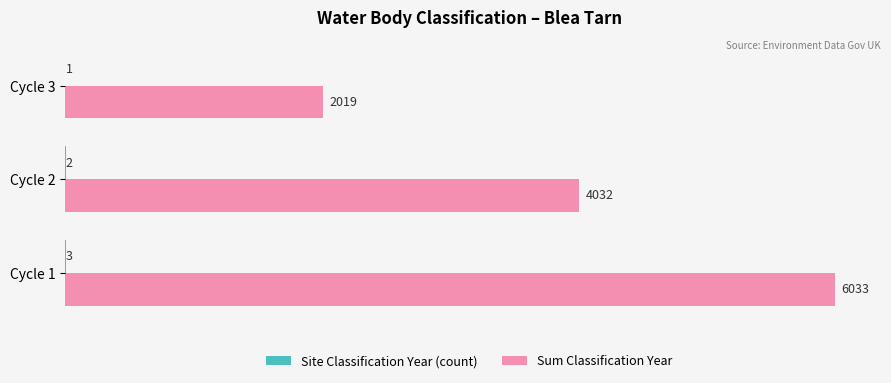

At which label does Sum Classification Year reach its peak?

Cycle 1